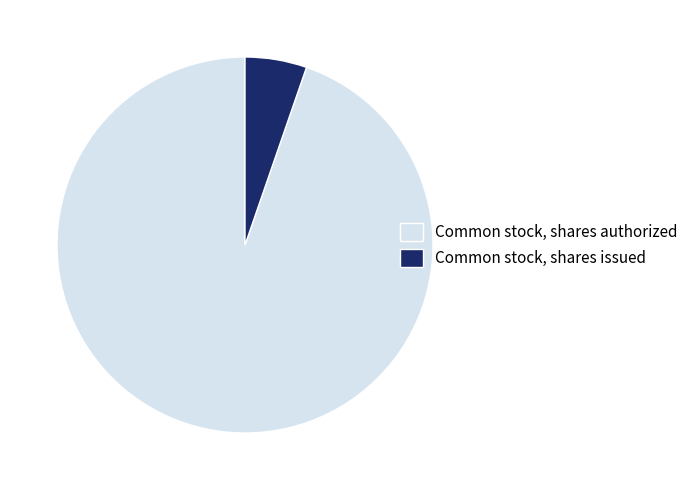

How many slices are in this pie chart?

2